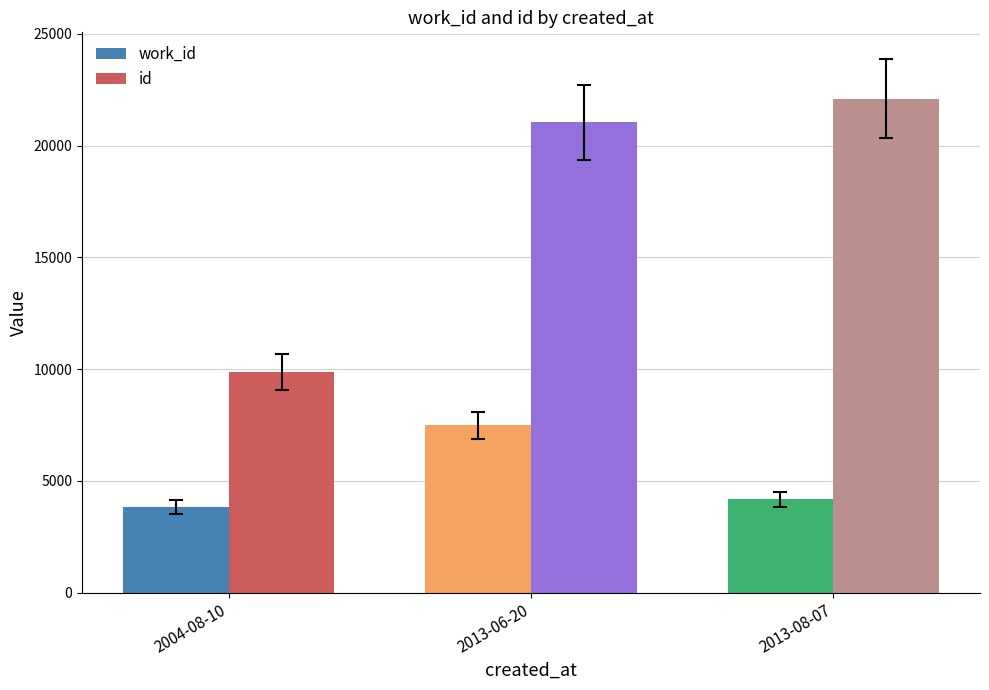

Which label corresponds to the largest value in the chart?

2013-08-07